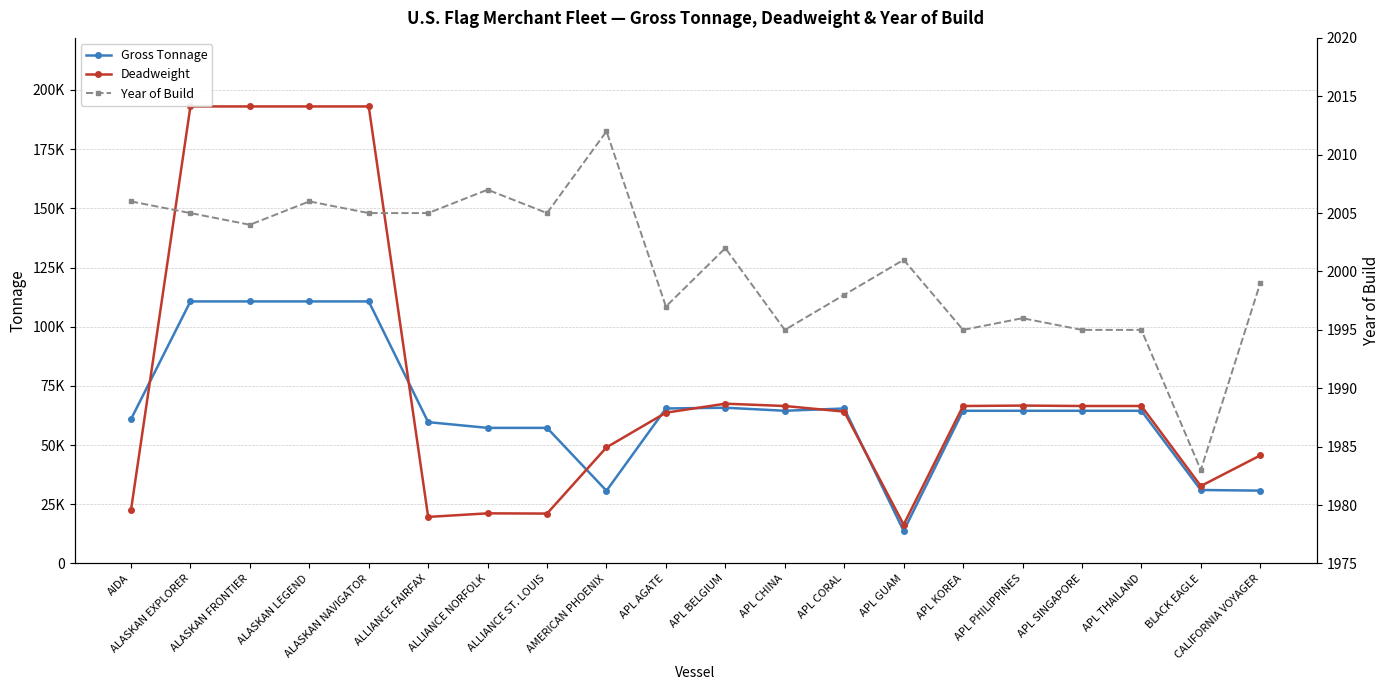

List the series in order of their overall mean, lowest first.

Year of Build, Gross Tonnage, Deadweight